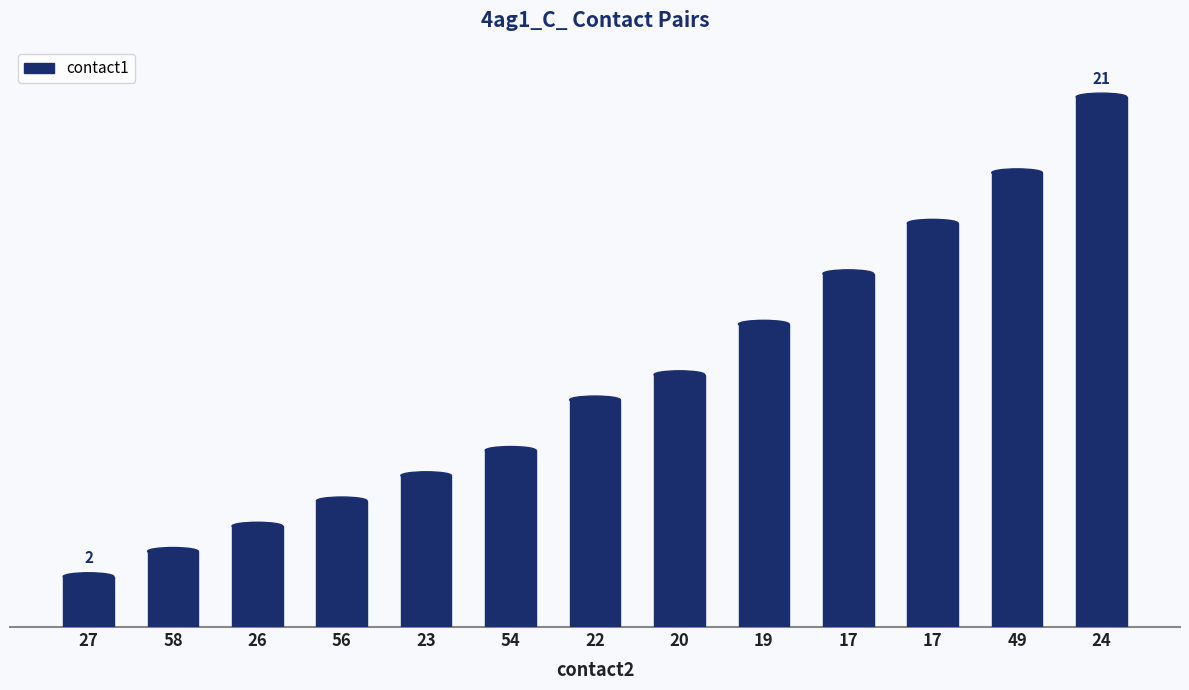

What is the change in value from 27 to 23?

+4